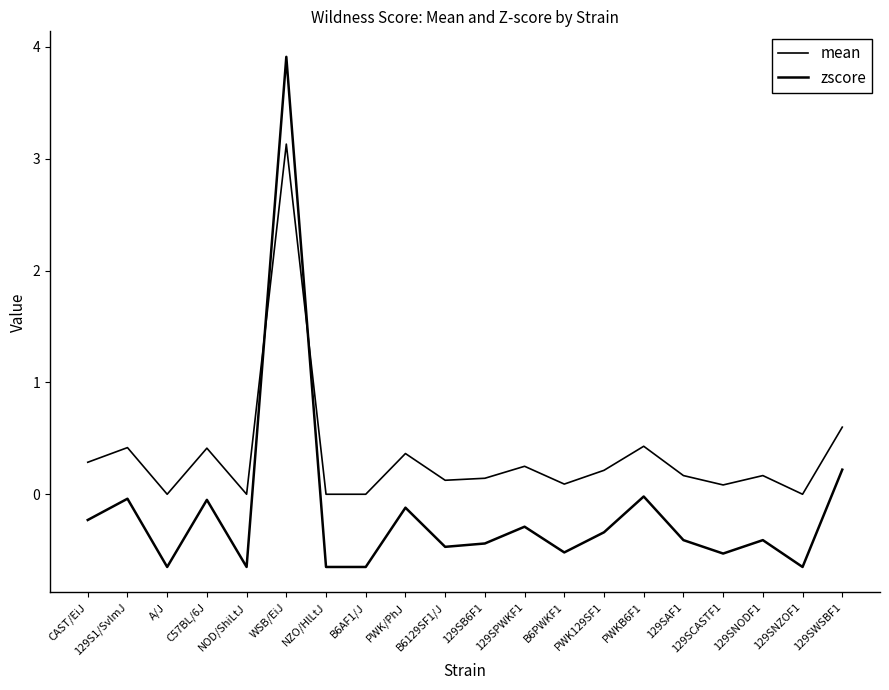

What position from the left is 129SWSBF1?

20